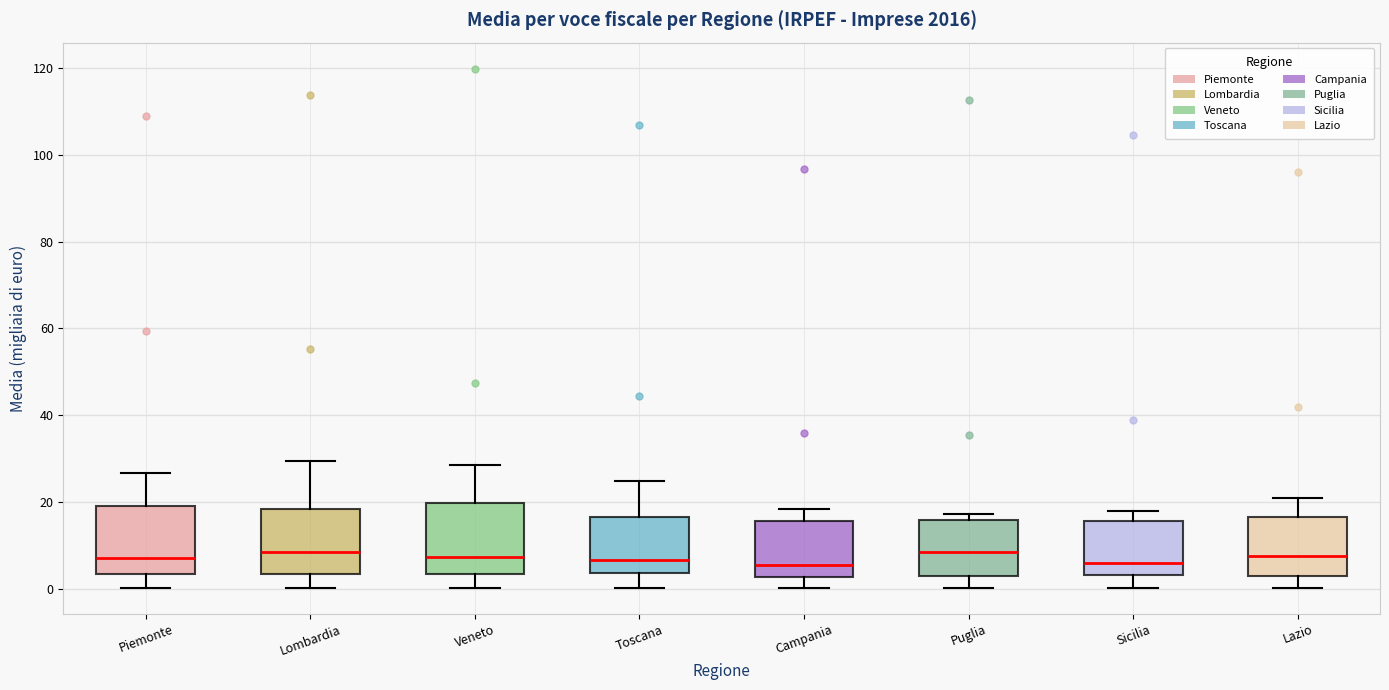

Reading left to right, transcribe this box plot: for each box, give where its median line is, the range the box spans, and where its two whiskers end, as read against the y-axis. The values are not printed on the chart, so give them approximately, as read against the axis.

Piemonte: median 6, box 4 to 20, whiskers 0 to 26
Lombardia: median 8, box 4 to 18, whiskers 0 to 30
Veneto: median 8, box 4 to 20, whiskers 0 to 28
Toscana: median 6, box 4 to 16, whiskers 0 to 24
Campania: median 6, box 2 to 16, whiskers 0 to 18
Puglia: median 8, box 2 to 16, whiskers 0 to 18
Sicilia: median 6, box 4 to 16, whiskers 0 to 18
Lazio: median 8, box 2 to 16, whiskers 0 to 20